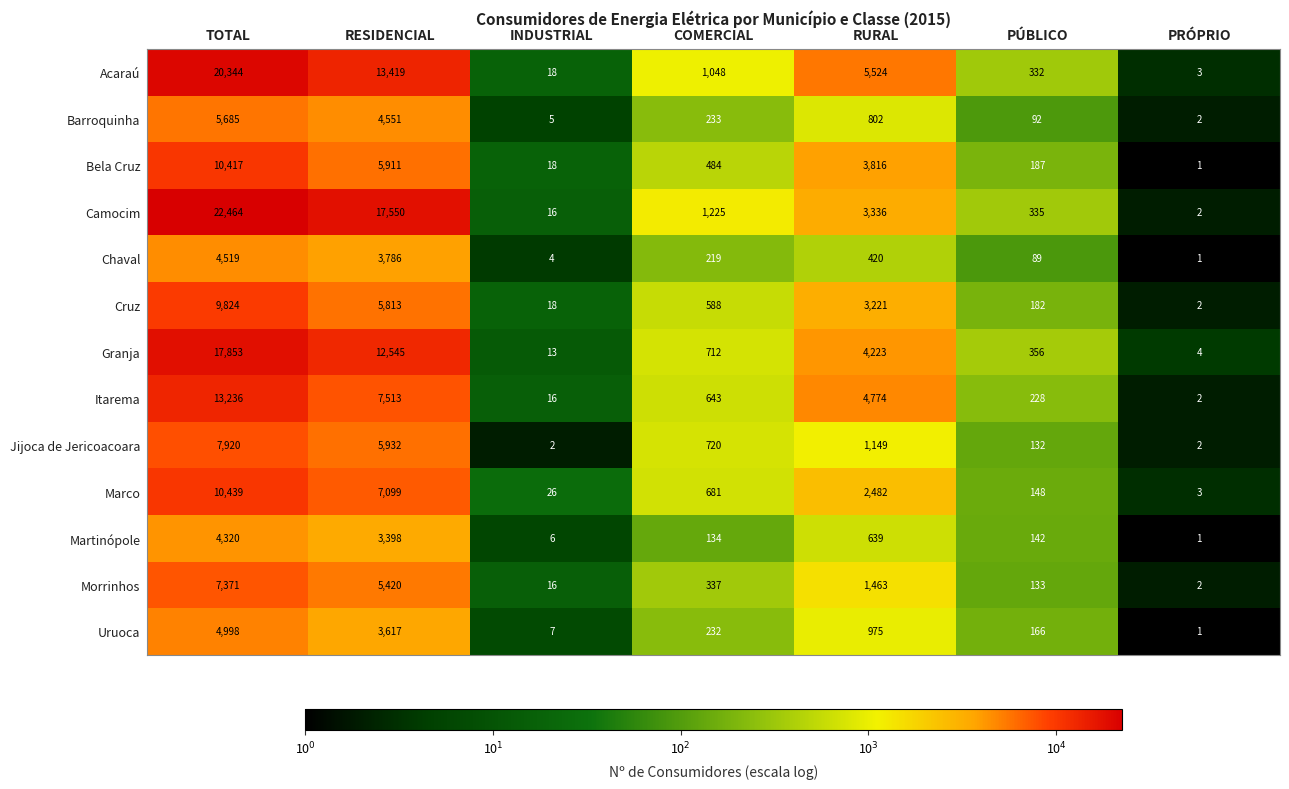

How many data points in Bela Cruz are less than 484?

3